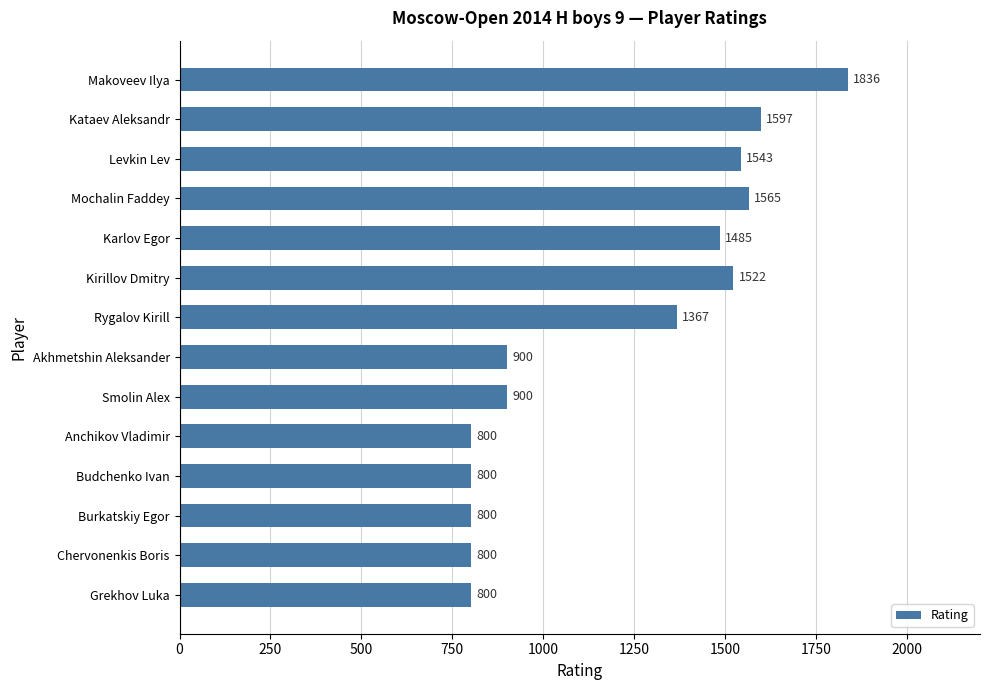

What is the difference between the values at Grekhov Luka and Kataev Aleksandr?

797